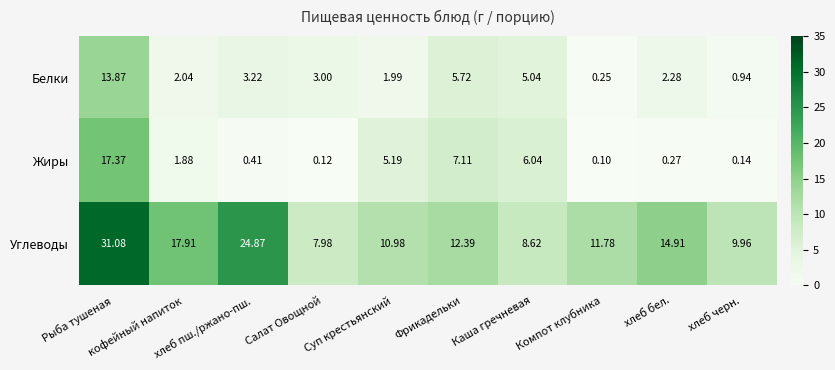

Which series has the widest spread of values?

Углеводы